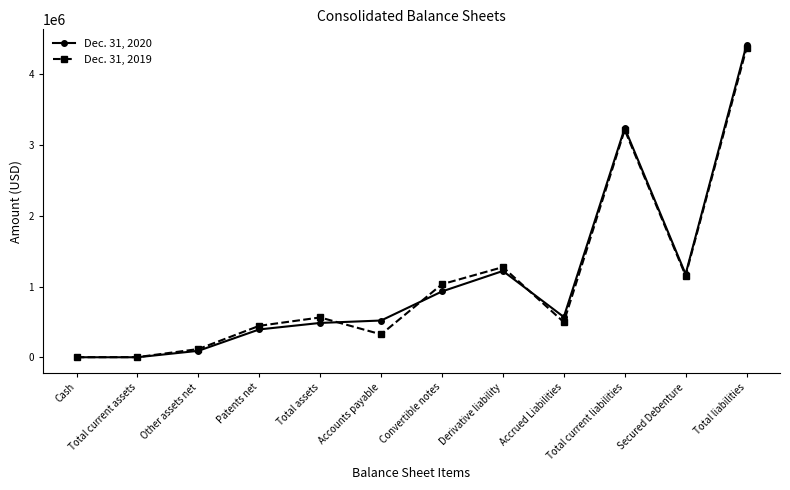

What is the difference between the highest and lowest values at Accounts payable?

195951